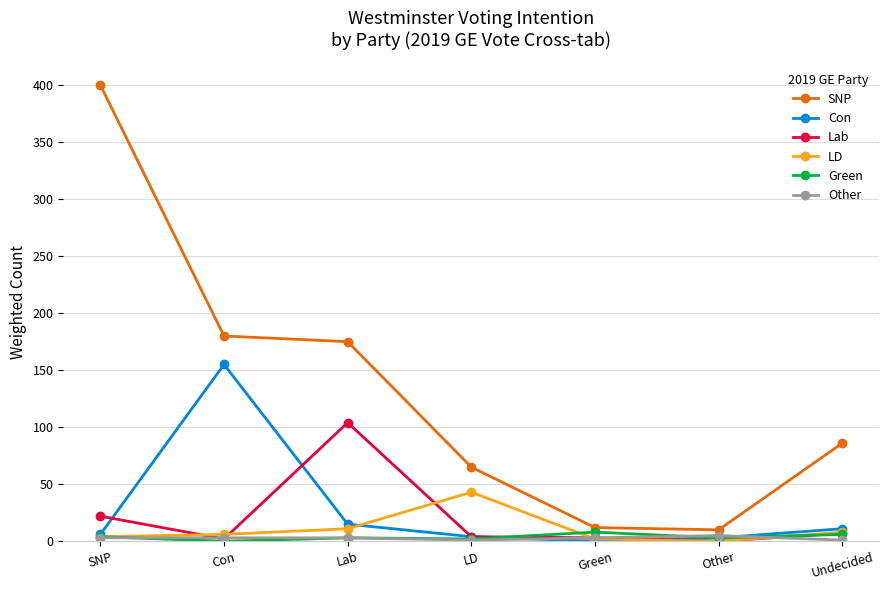

What is the difference between the second highest and second lowest values in the Con series?

12